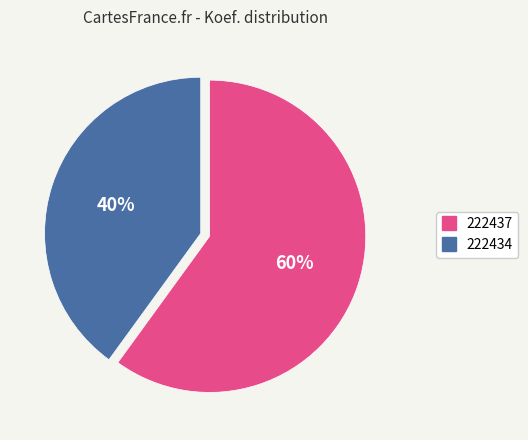

Does any single category account for the majority?

Yes